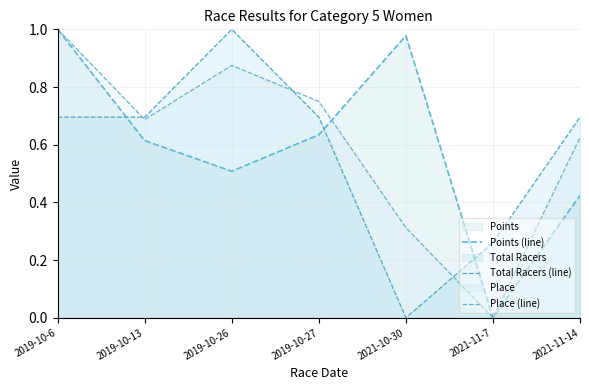

What is the label of the 7th point from the right?

2019-10-6